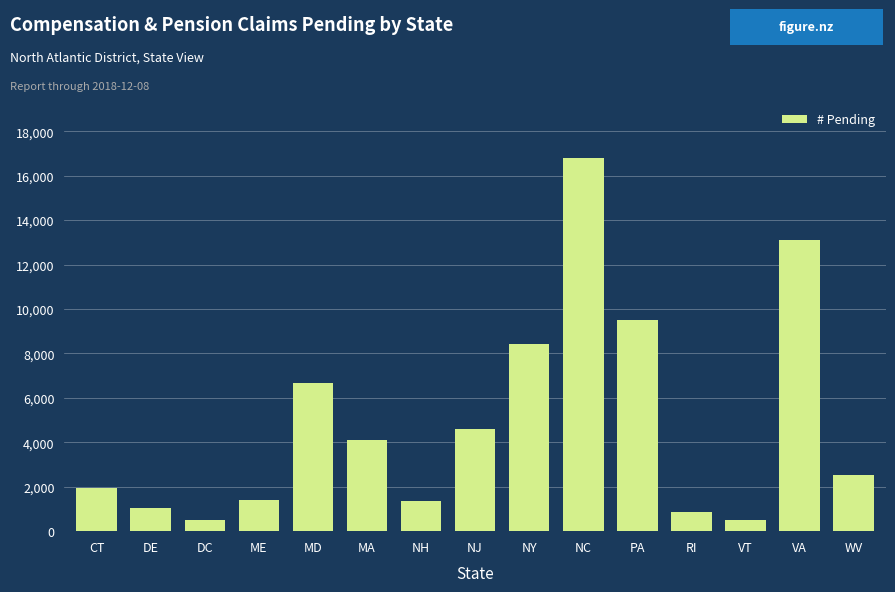

What is the difference between the maximum and minimum values?

16283